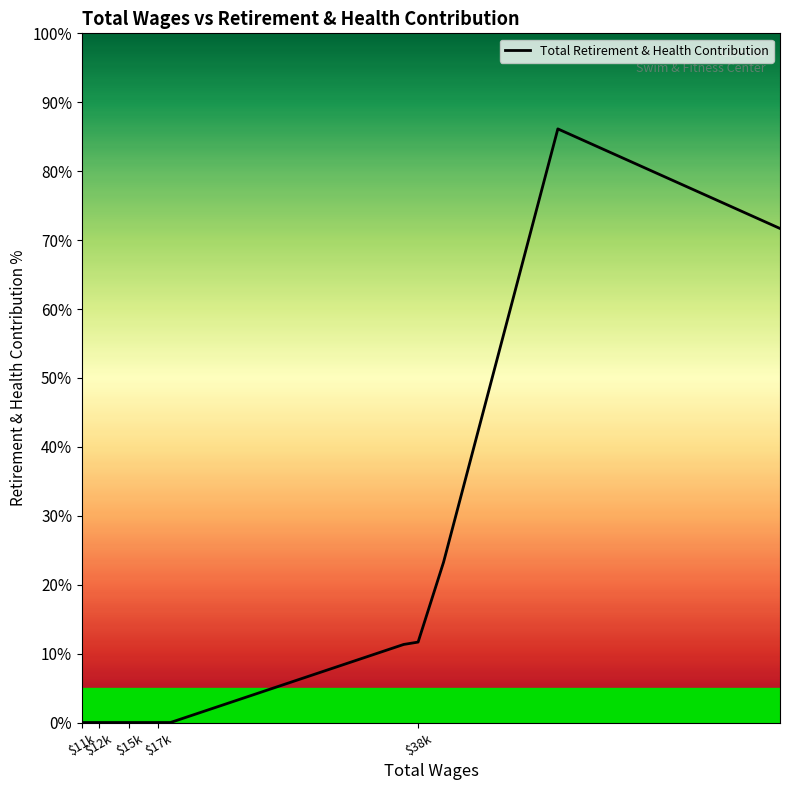

What is the greatest value displayed?

86.1